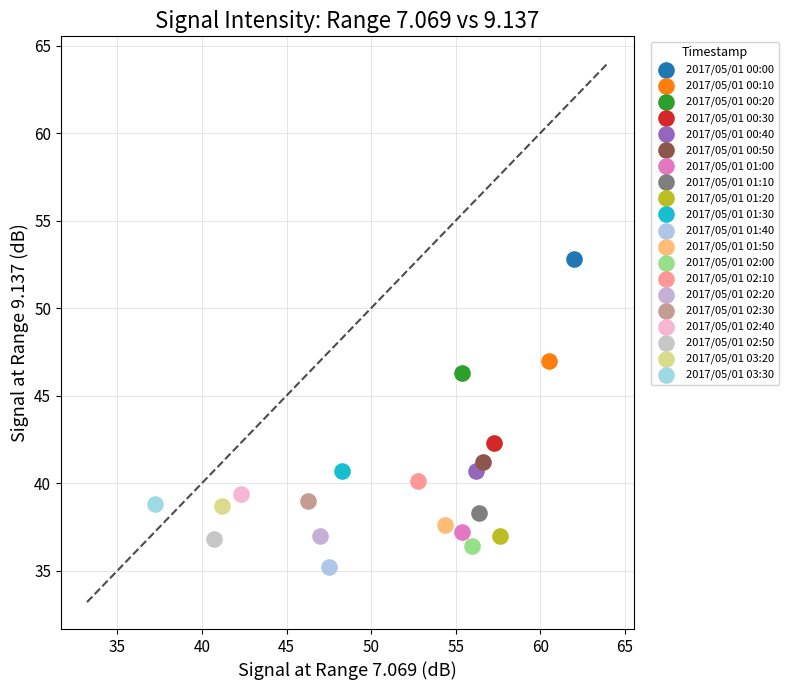

What are all the series names shown in the legend?

2017/05/01 00:00, 2017/05/01 00:10, 2017/05/01 00:20, 2017/05/01 00:30, 2017/05/01 00:40, 2017/05/01 00:50, 2017/05/01 01:00, 2017/05/01 01:10, 2017/05/01 01:20, 2017/05/01 01:30, 2017/05/01 01:40, 2017/05/01 01:50, 2017/05/01 02:00, 2017/05/01 02:10, 2017/05/01 02:20, 2017/05/01 02:30, 2017/05/01 02:40, 2017/05/01 02:50, 2017/05/01 03:20, 2017/05/01 03:30